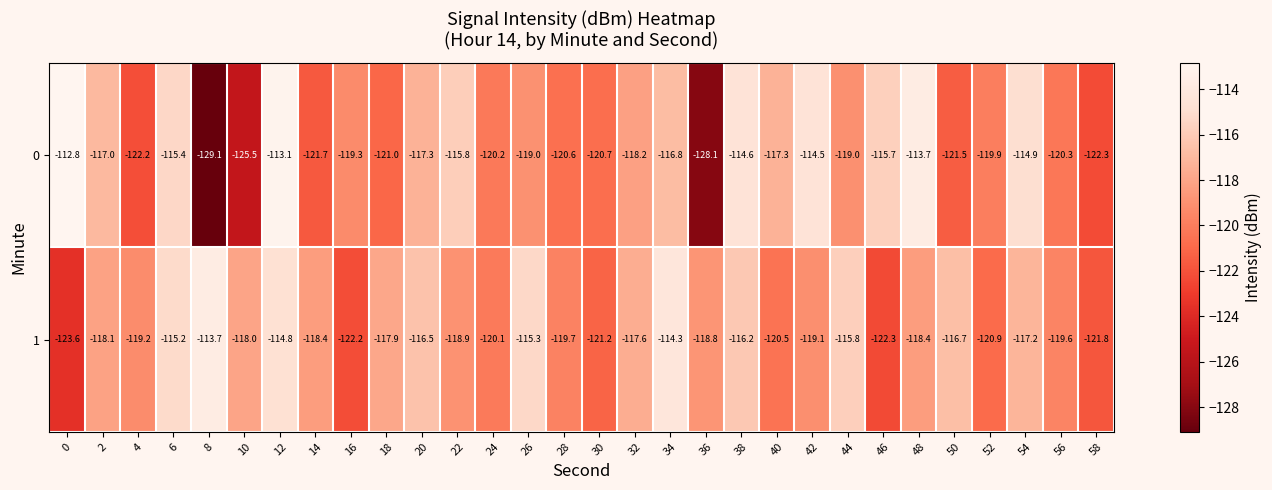

Is it true that 0 equals -80.9 at 20?

False